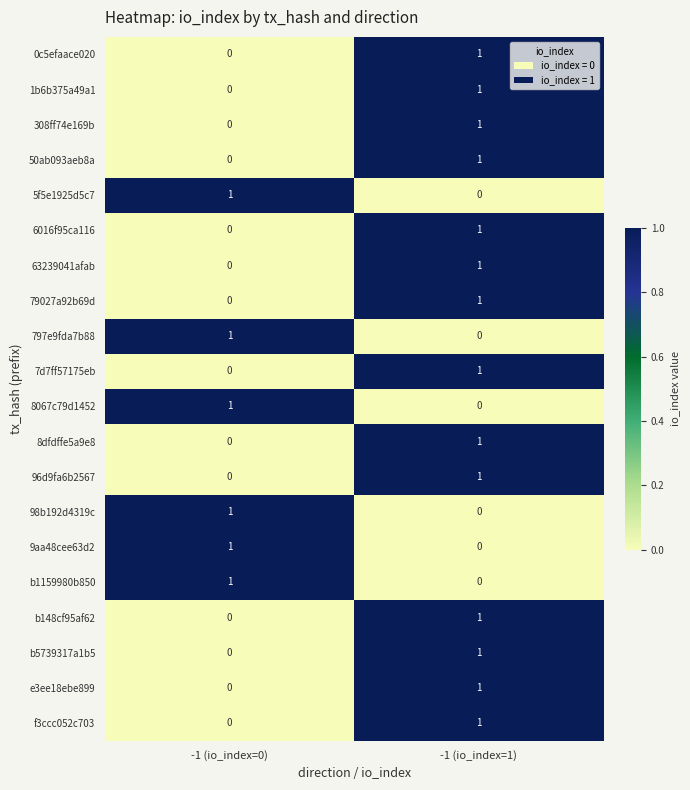

Which category has the highest value in the 96d9fa6b2567 series?

-1 (io_index=1)